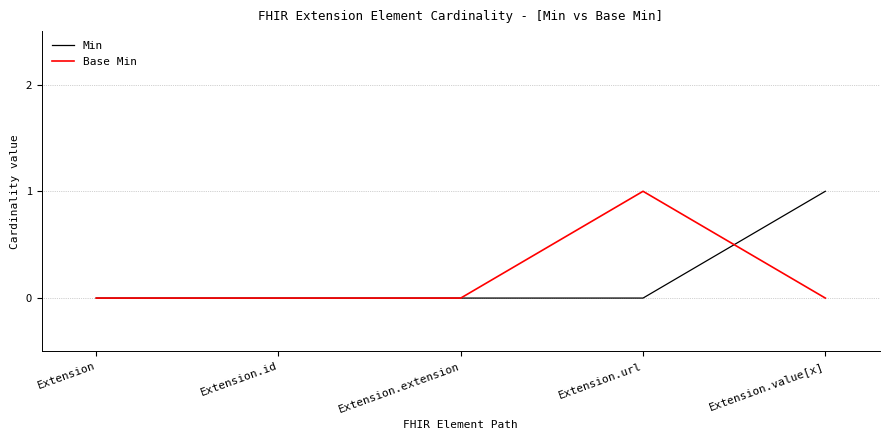

Reading left to right, what are all the values shown in this chart?

Min: Extension=0	Extension.id=0	Extension.extension=0	Extension.url=0	Extension.value[x]=1
Base Min: Extension=0	Extension.id=0	Extension.extension=0	Extension.url=1	Extension.value[x]=0